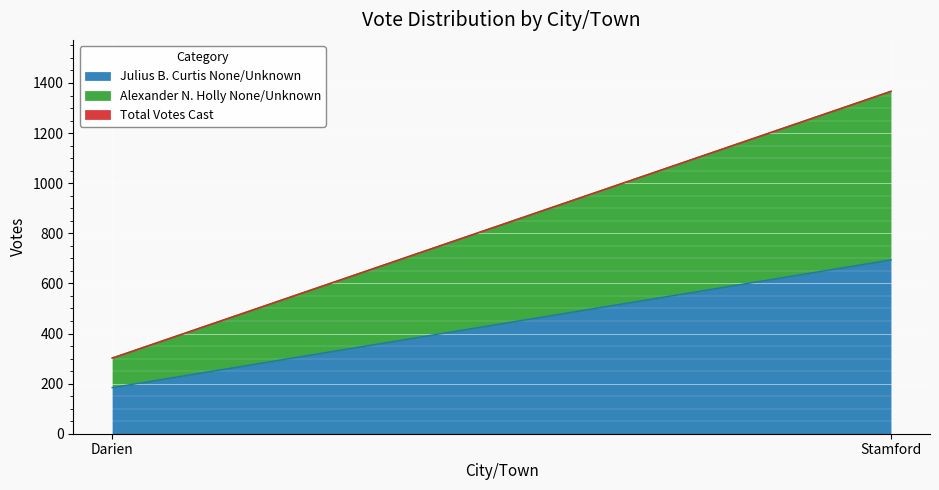

True or false: Total Votes Cast has a value of 302 at Darien.

True